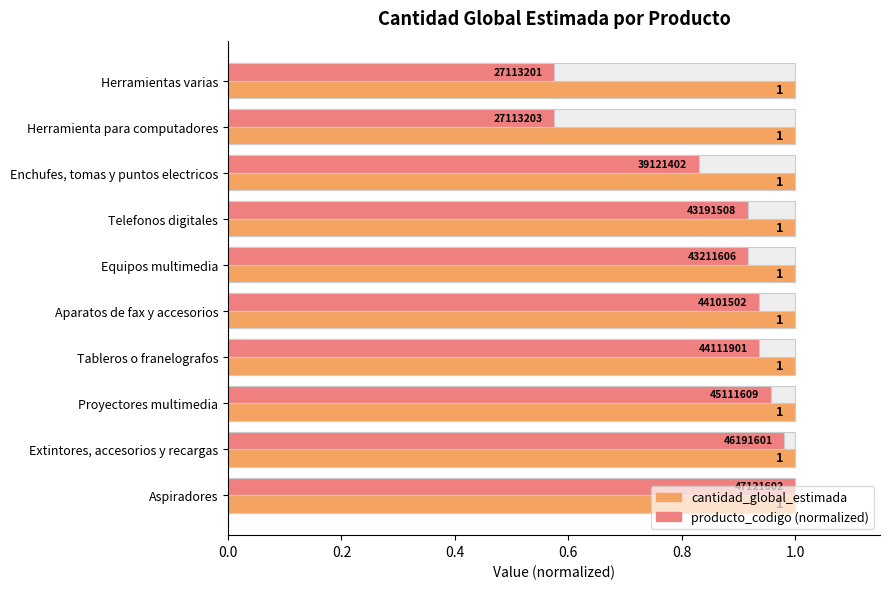

Is it true that producto_codigo (normalized) equals 1.6 at Tableros o franelografos?

False